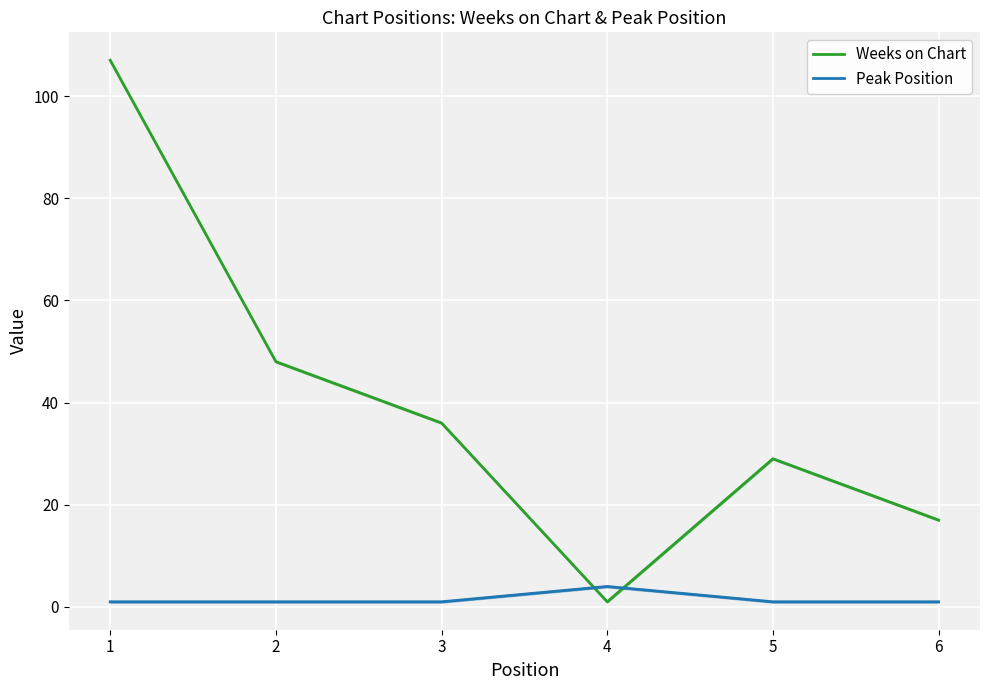

Reading left to right, extract all data points from this chart.

Weeks on Chart: 107	48	36	1	29	17
Peak Position: 1	1	1	4	1	1